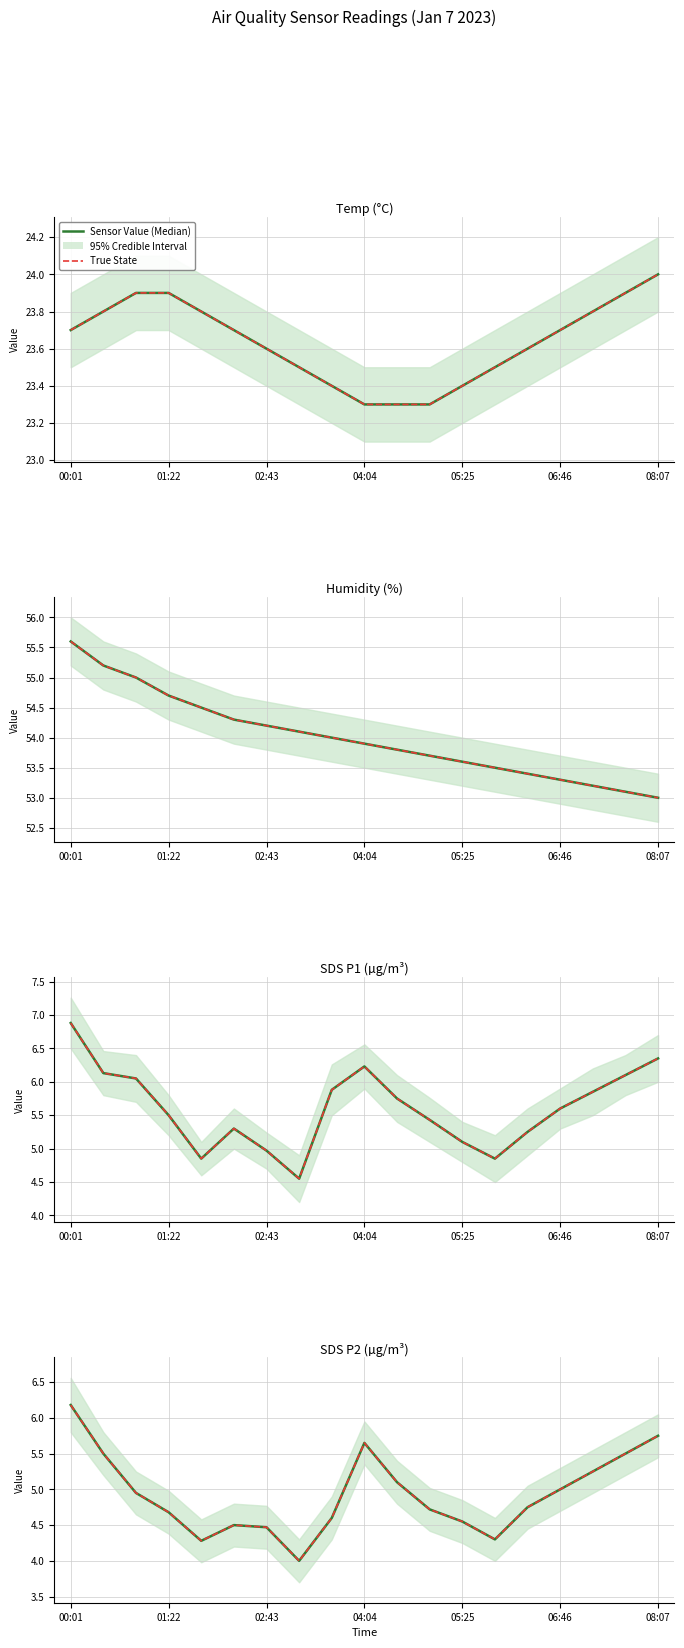

The Sensor Value (Median) series shows 1.2 at 06:46. True or false?

False